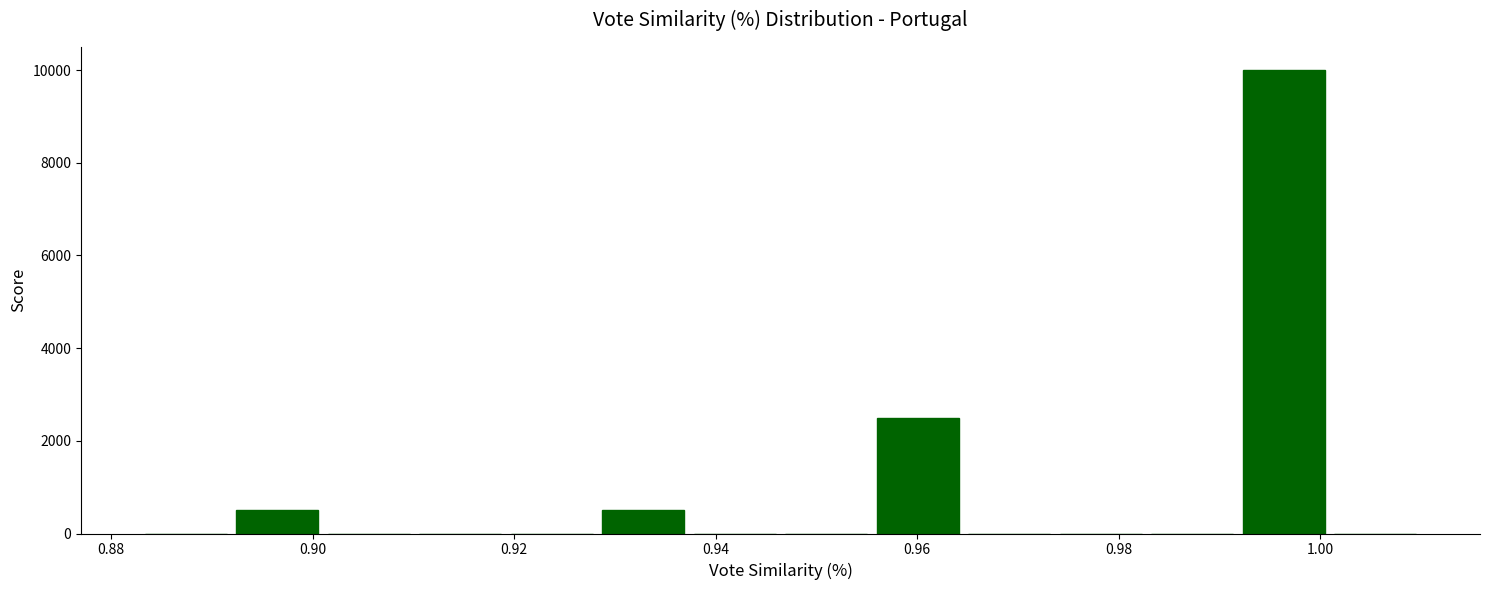

Reading left to right, list every bar in this chart as the range it spans on the x-axis followed by its height. Neither the bar edges nor the heights are printed on the chart, so give them approximately, as read against the axes.

0.882 to 0.892: 0
0.892 to 0.902: 600
0.902 to 0.910: 0
0.910 to 0.920: 0
0.920 to 0.928: 0
0.928 to 0.938: 600
0.938 to 0.946: 0
0.946 to 0.956: 0
0.956 to 0.964: 2600
0.964 to 0.974: 0
0.974 to 0.982: 0
0.982 to 0.992: 0
0.992 to 1.000: 10000
1.000 to 1.010: 0